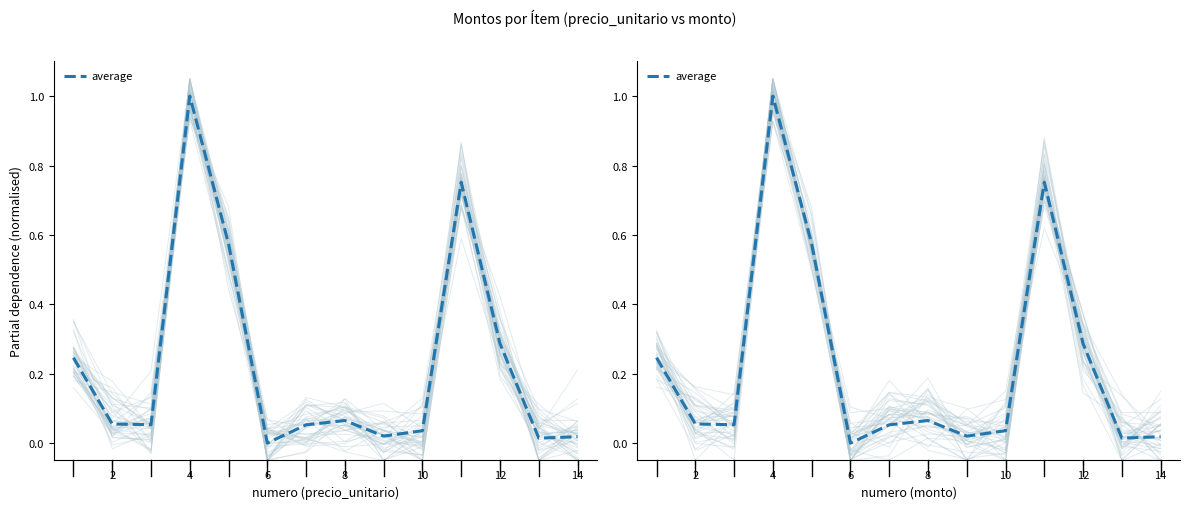

Reading left to right, what are all the values shown in this chart?

0.2	0.1	0.1	1.0	0.6	0.0	0.1	0.1	0.0	0.0	0.8	0.3	0.0	0.0